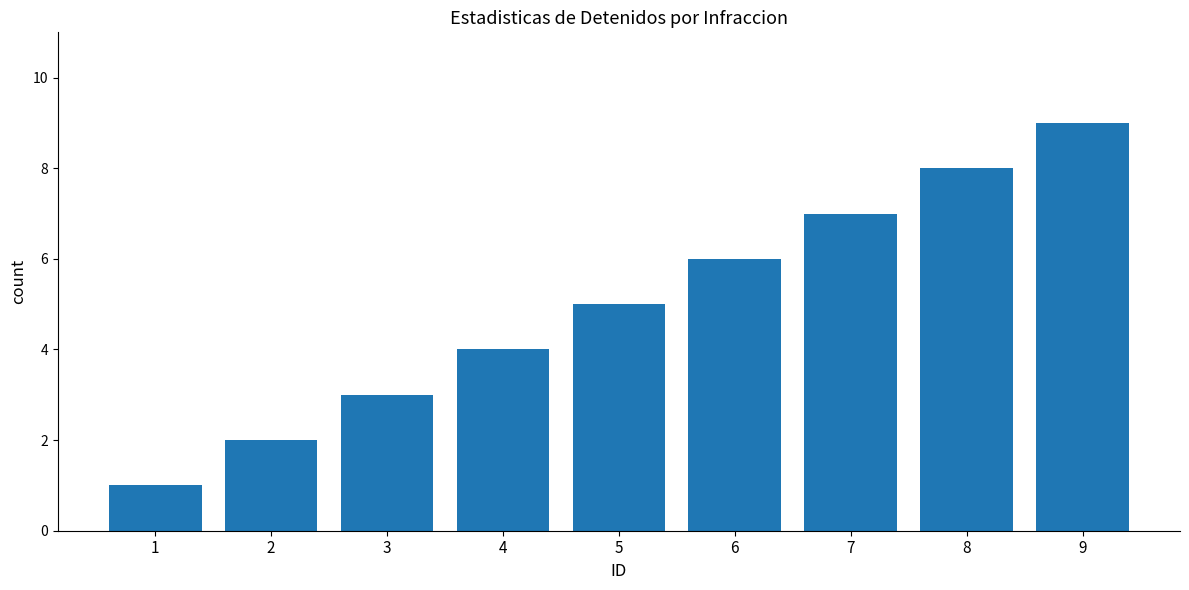

Which label corresponds to the largest value in the chart?

9